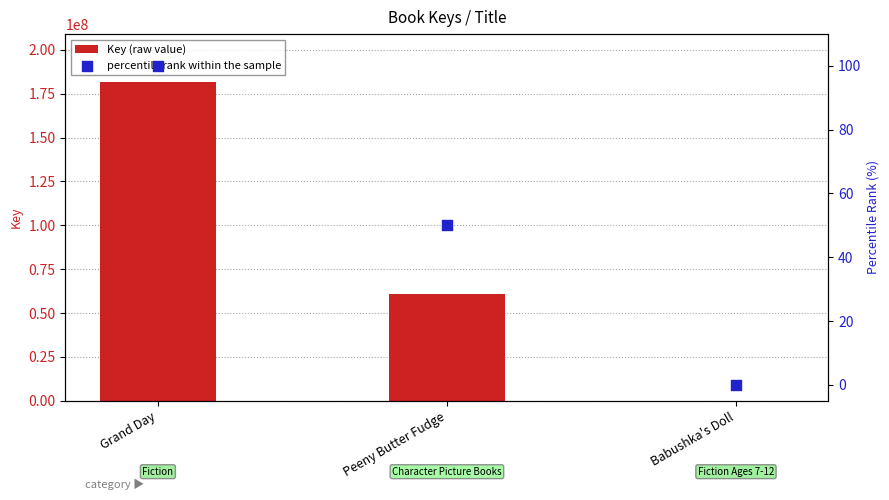

Which series reaches the minimum Y coordinate?

percentile rank within the sample